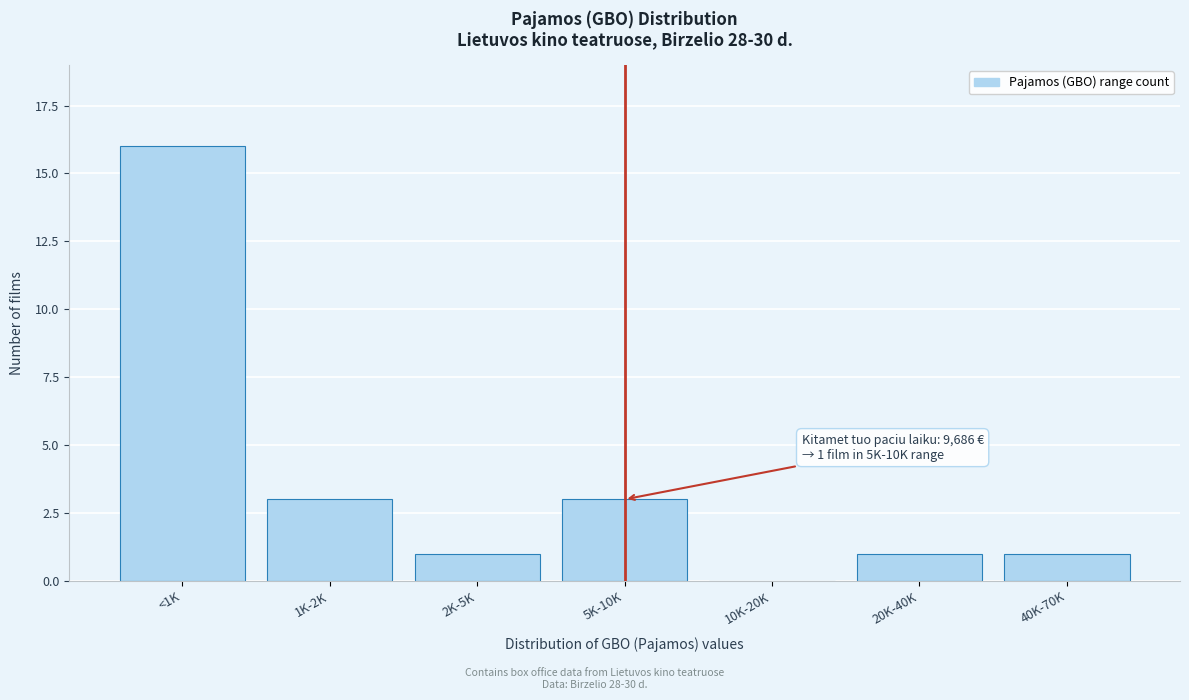

Reading right to left, transcribe all the data shown in this chart.

40K-70K=1	20K-40K=1	10K-20K=0	5K-10K=3	2K-5K=1	1K-2K=3	<1K=16